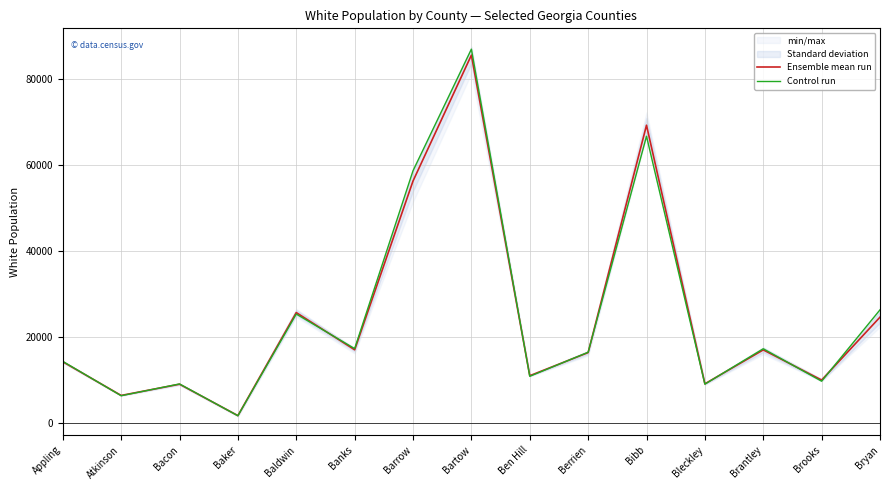

In Ensemble mean run, how many points are higher than both neighbors (excluding endpoints)?

5